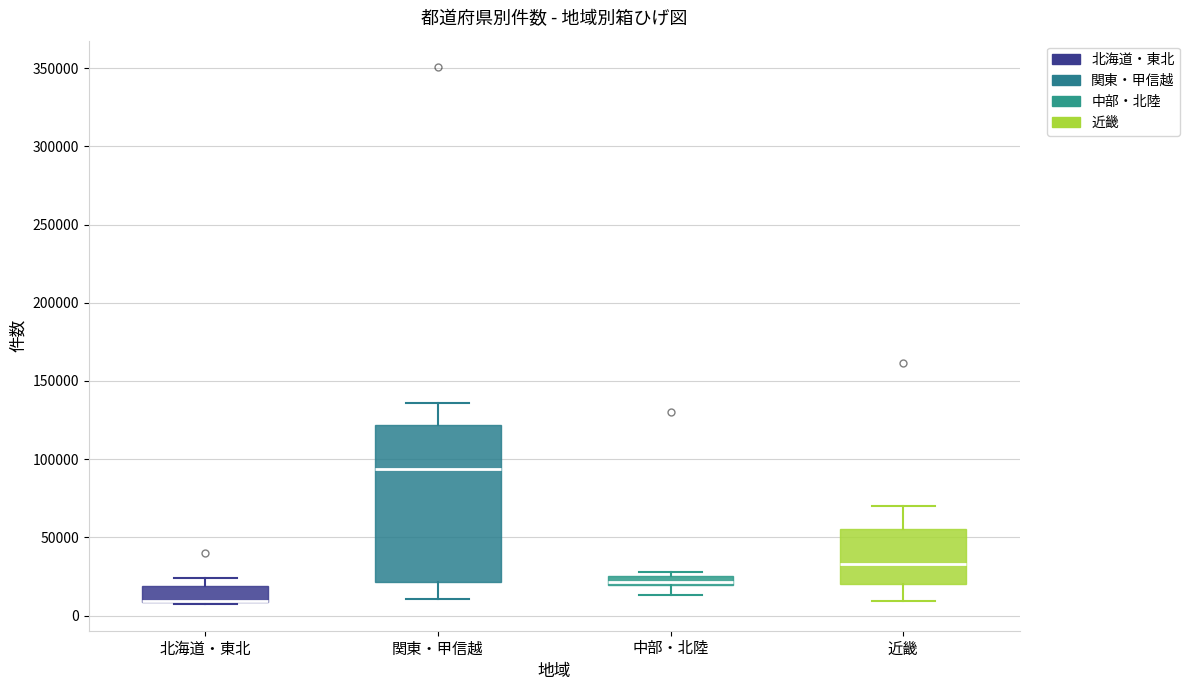

Where does the upper whisker of the box for 関東・甲信越 end on the y-axis? The values are not printed on the chart, so give them approximately, as read against the axis.

135000